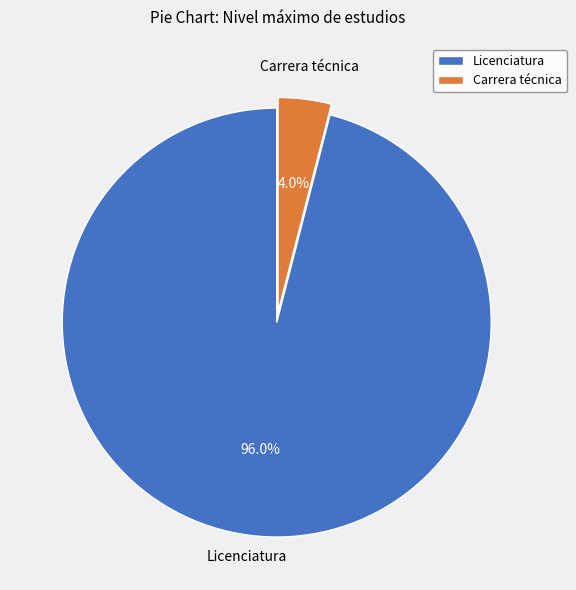

To the nearest percent, what is the combined percentage of Licenciatura and Carrera técnica?

100%